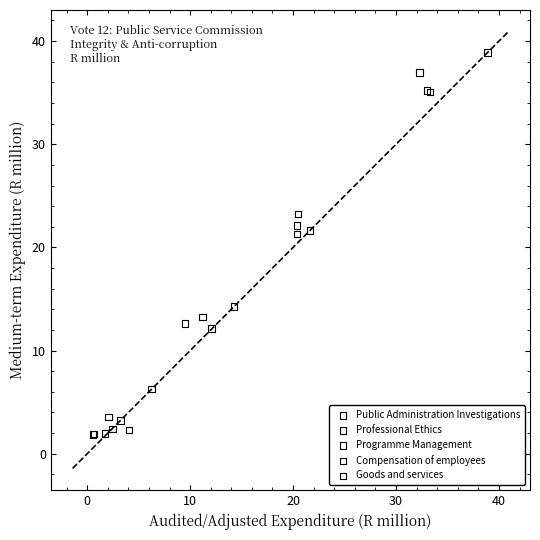

Which series has the largest Y range (max minus min)?

Programme Management